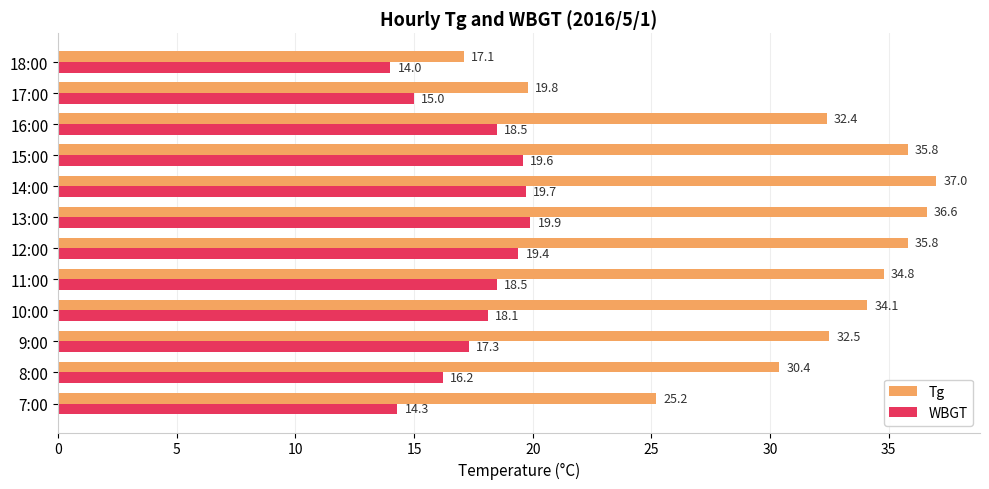

What is the maximum value for Tg?

37.0